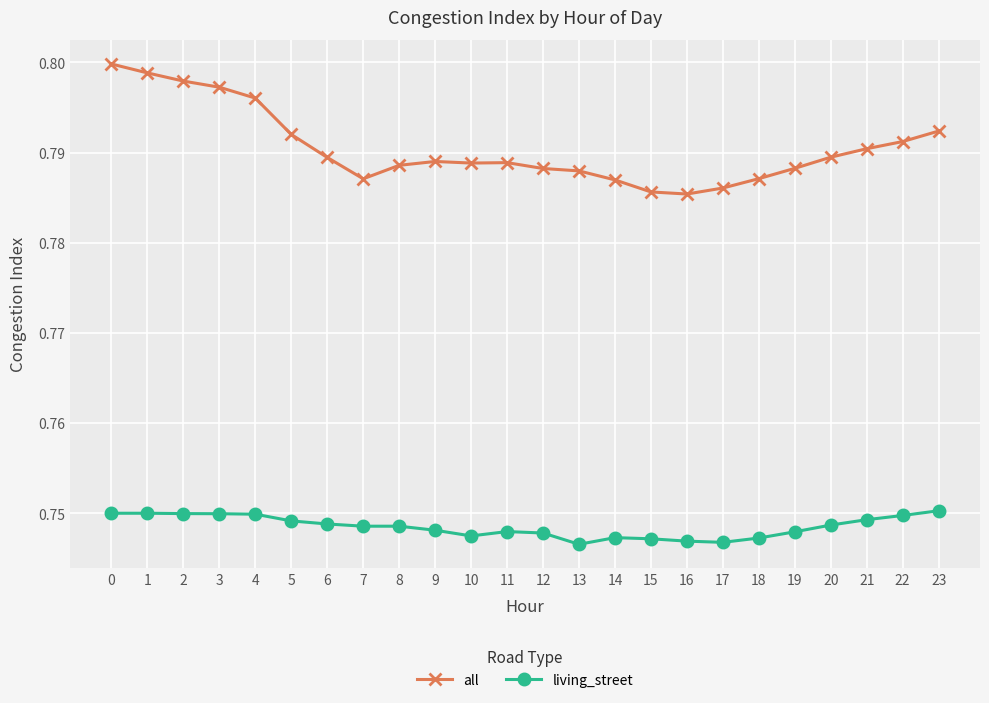

Is it true that living_street equals 0.4 at 13?

False